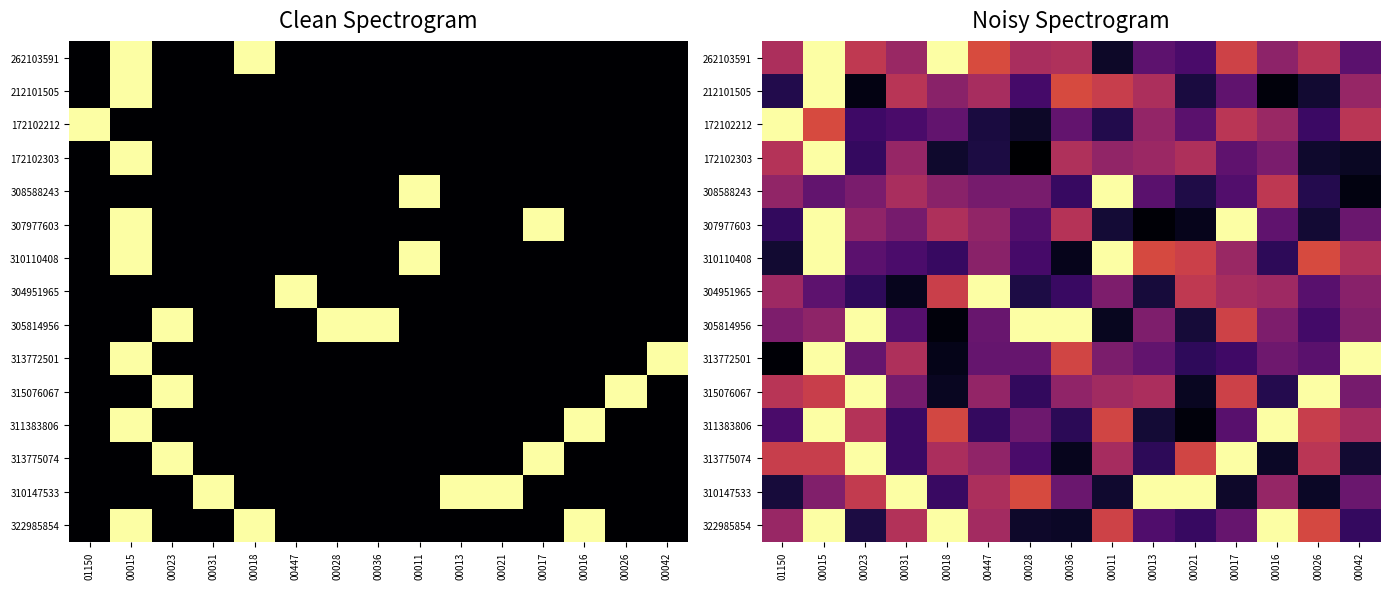

At which category is the sum across all series the highest?

00015